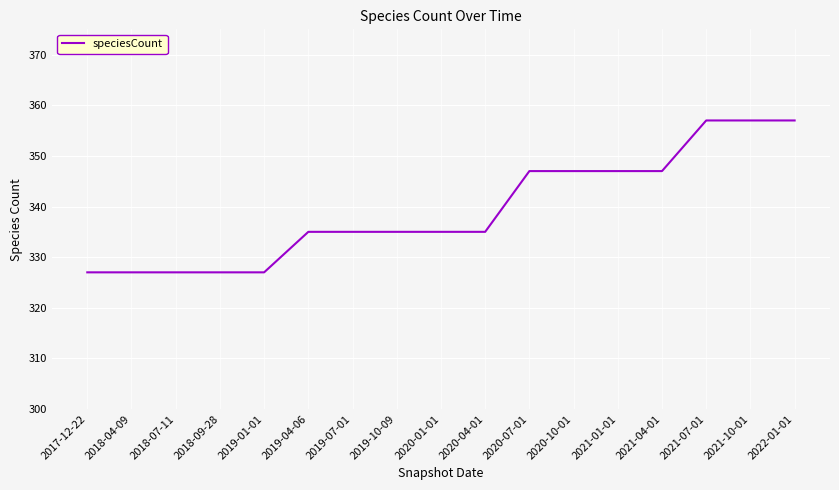

What position from the left is 2019-04-06?

6